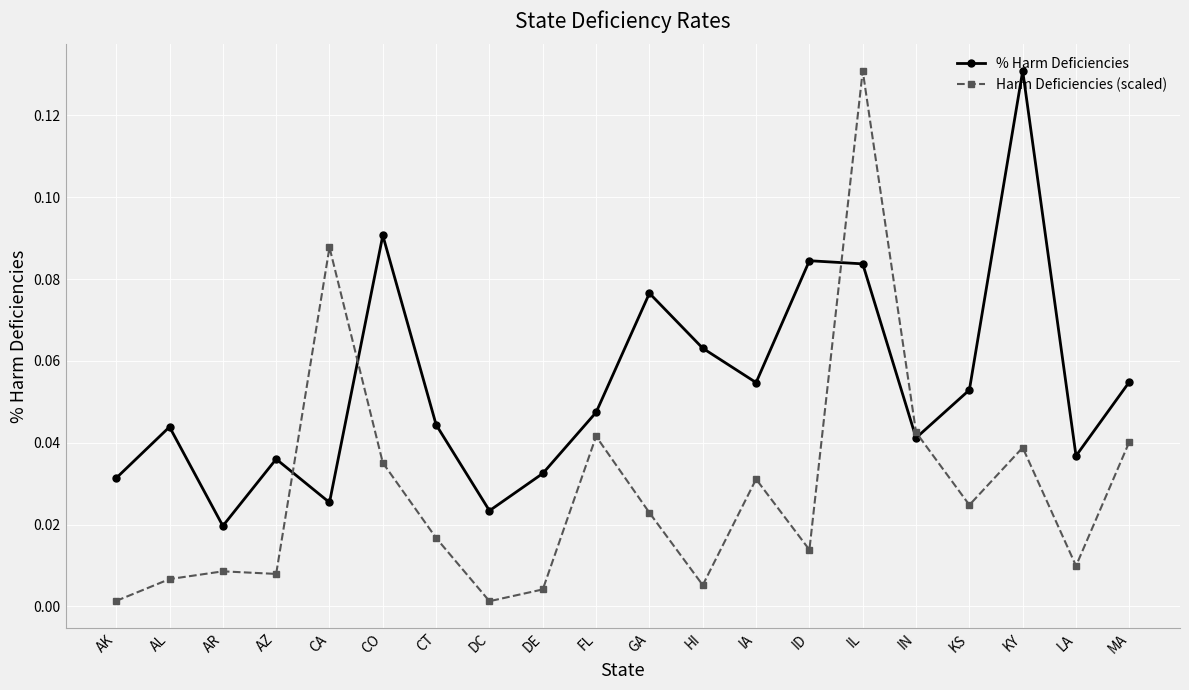

At which category does % Harm Deficiencies reach its first local peak?

AL